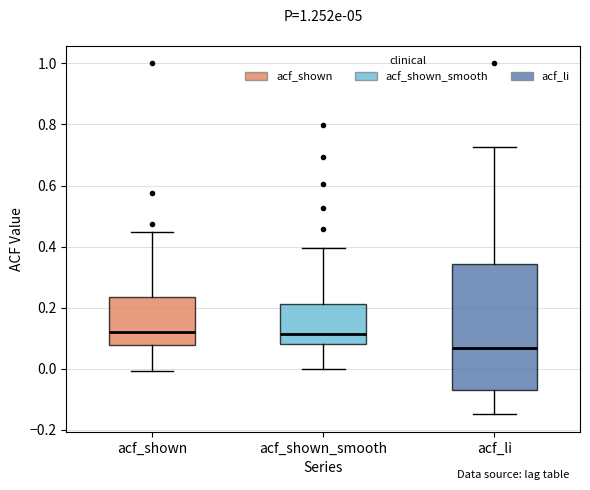

Where does the upper whisker of the box for acf_shown end on the y-axis? The values are not printed on the chart, so give them approximately, as read against the axis.

0.44